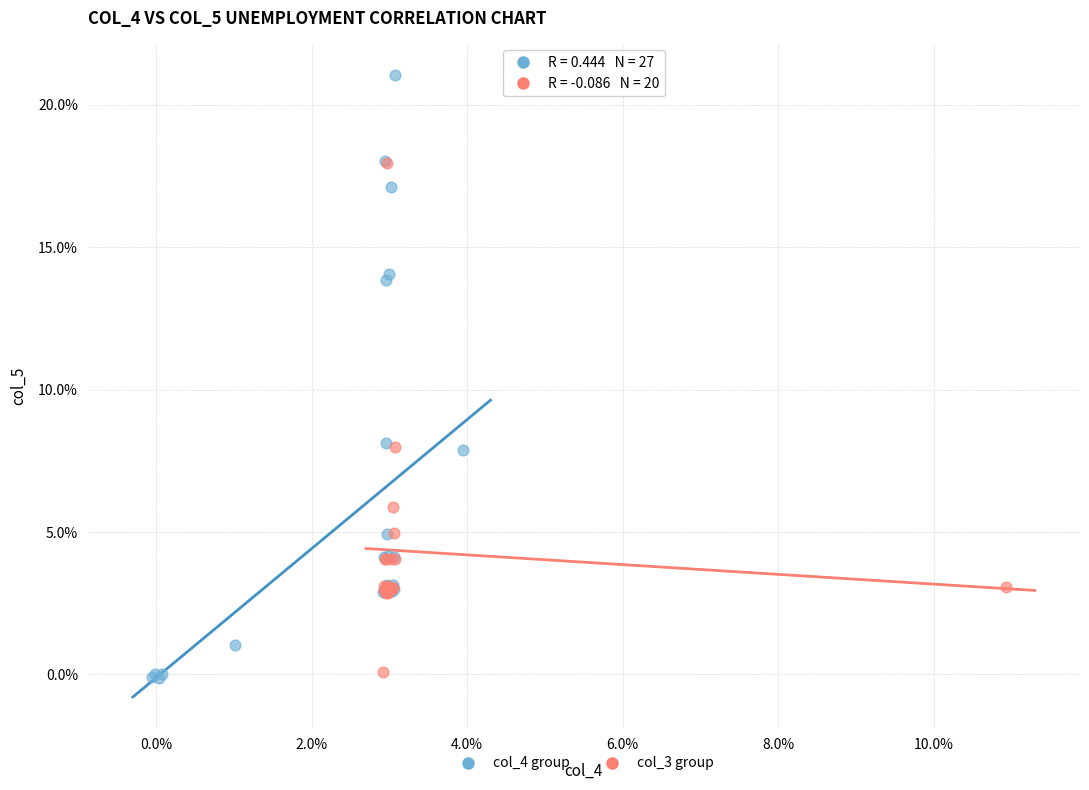

Which series has the largest Y range (max minus min)?

col_4 group